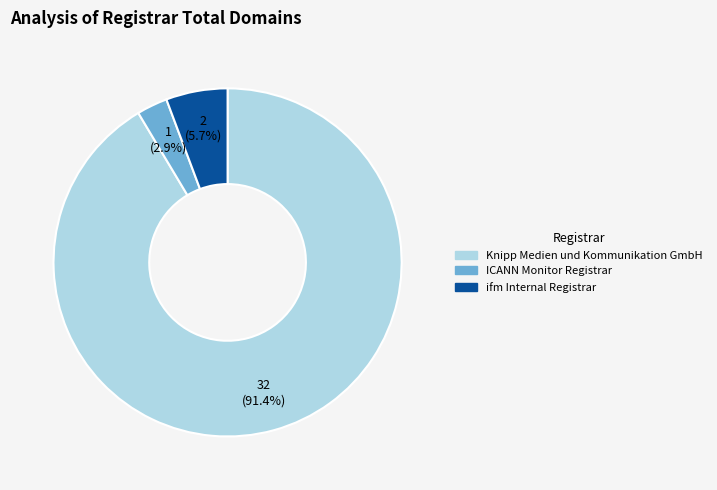

To the nearest percent, what portion does ICANN Monitor Registrar represent?

3%